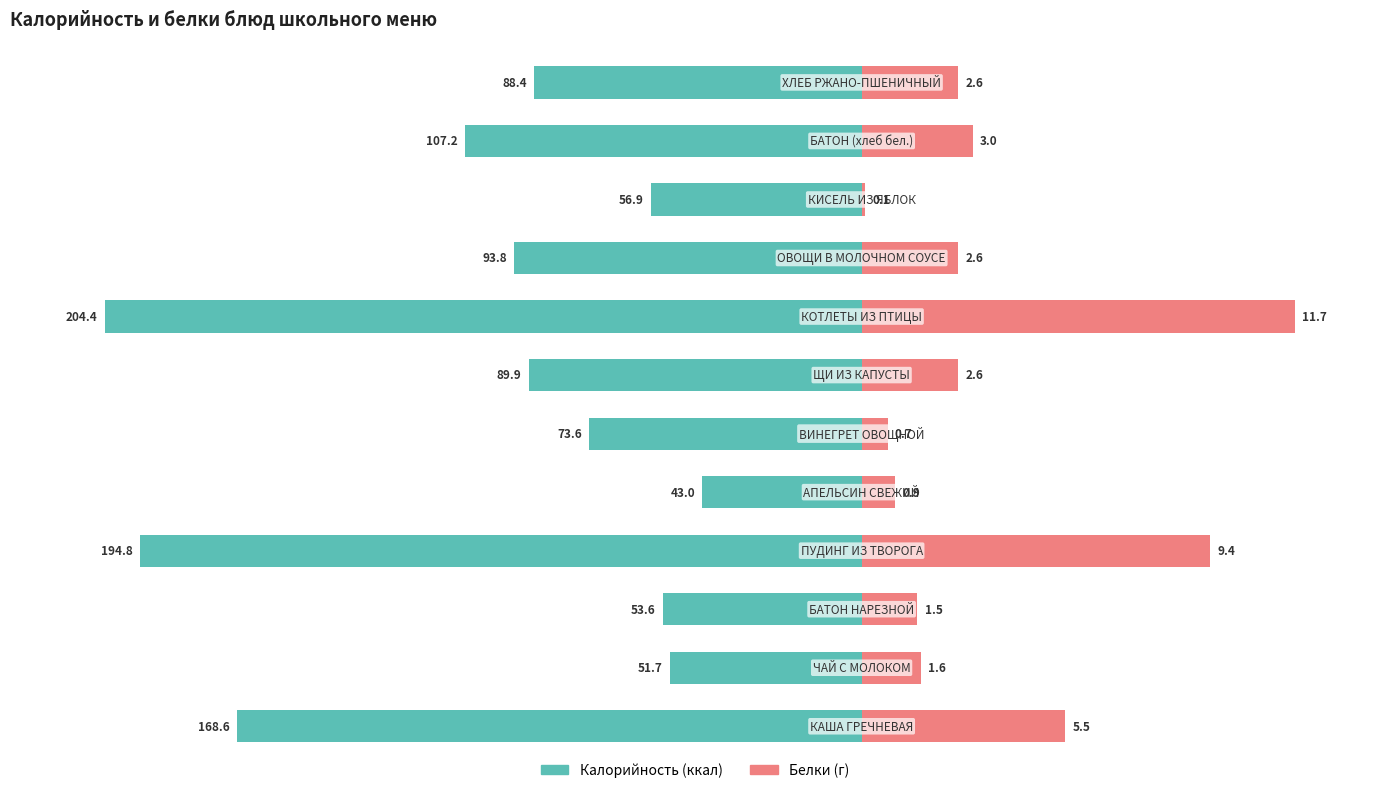

The value of Белки (×10) at 11 is 26.0. True or false?

True